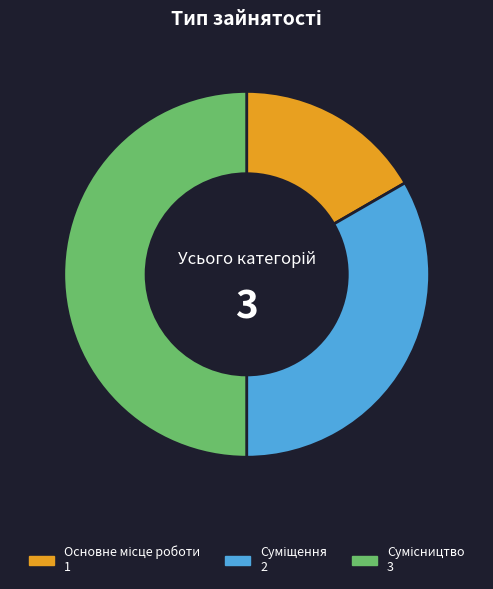

How many slices are in this pie chart?

3